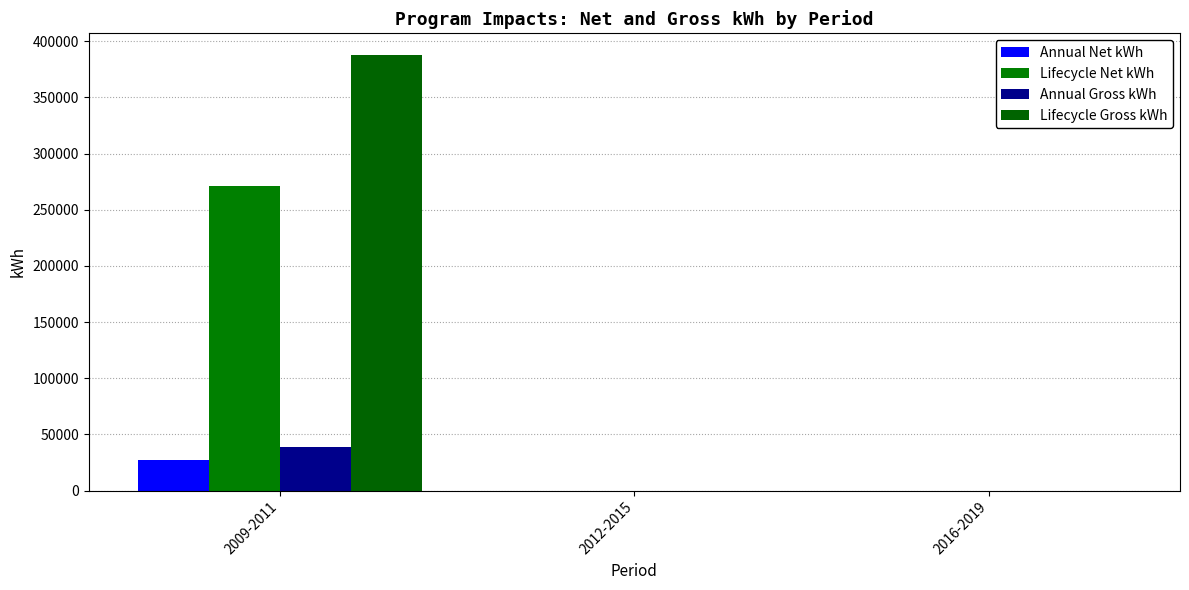

Are the bars grouped side by side (vs. stacked)?

Yes